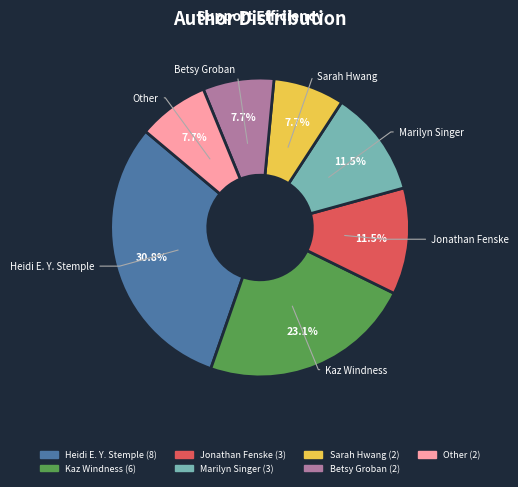

How many segments does this pie chart have?

7